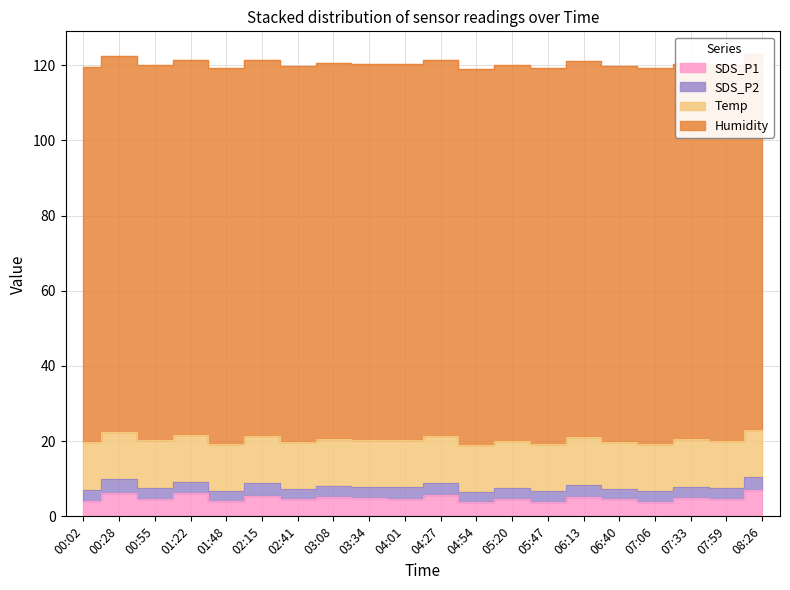

Rank the categories by SDS_P1 value from highest to lowest.

08:26, 00:28, 01:22, 04:27, 02:15, 06:13, 03:08, 07:33, 03:34, 05:20, 07:59, 02:41, 04:01, 06:40, 00:55, 00:02, 01:48, 05:47, 04:54, 07:06